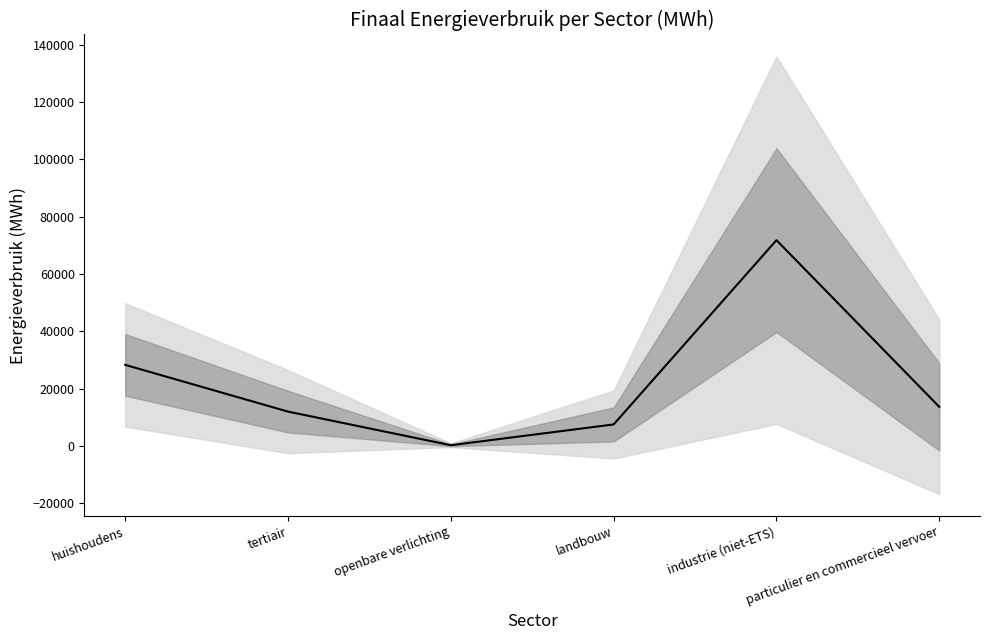

How many lines are shown in the chart?

1